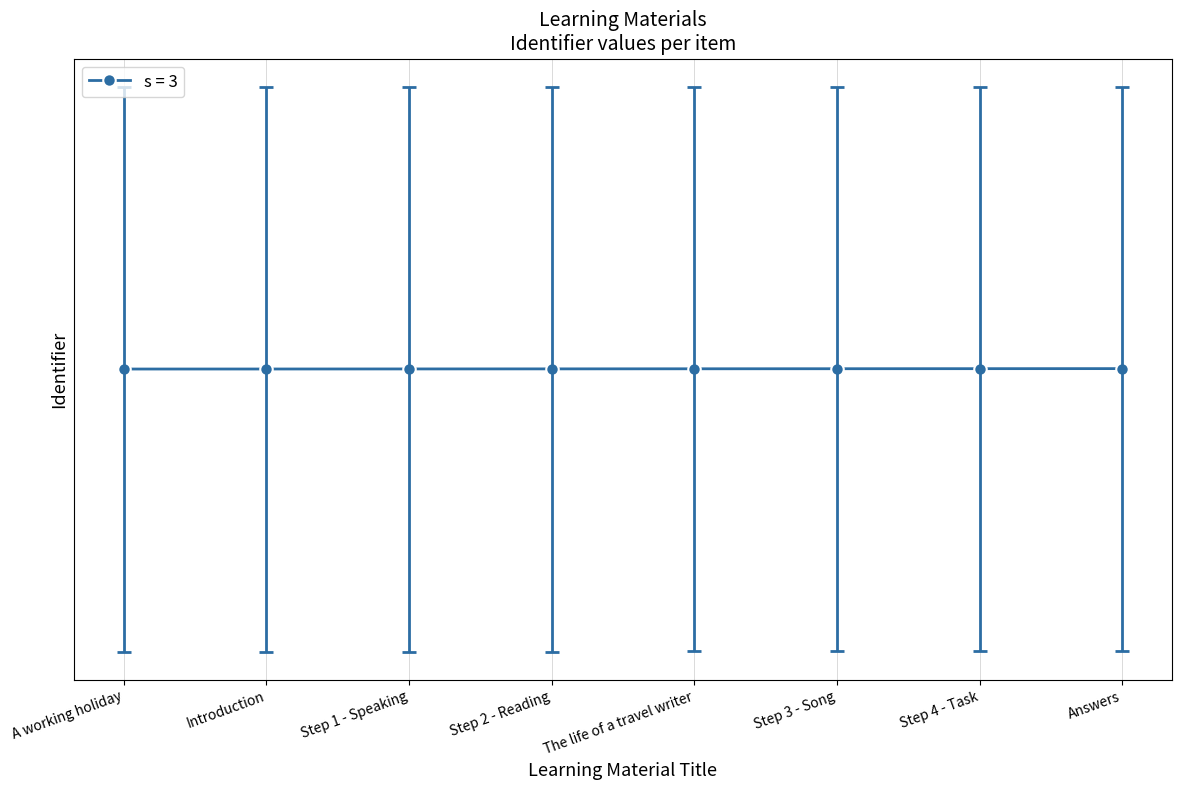

Reading right to left, list all the values displayed in this chart.

3133069	3133067	3133065	3133063	3133060	3133058	3133056	3133055